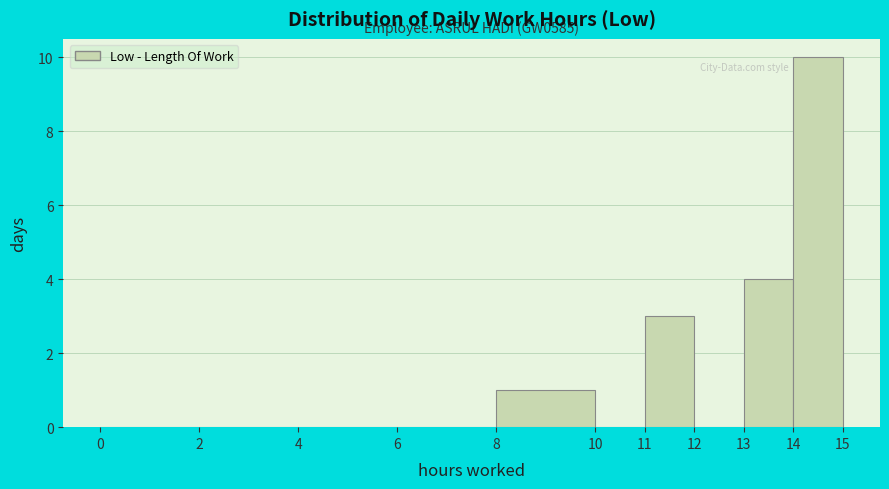

Which range on the x-axis has the tallest bar?

14 to 15